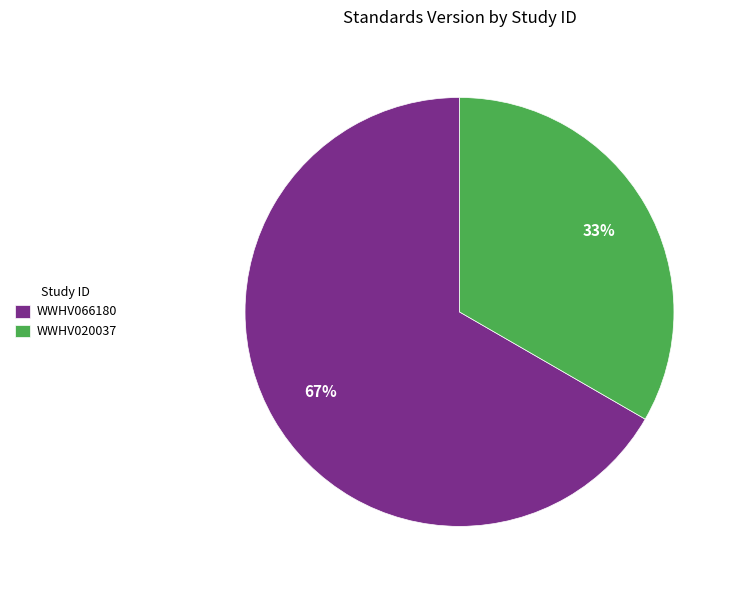

Count the number of slices in the pie.

2